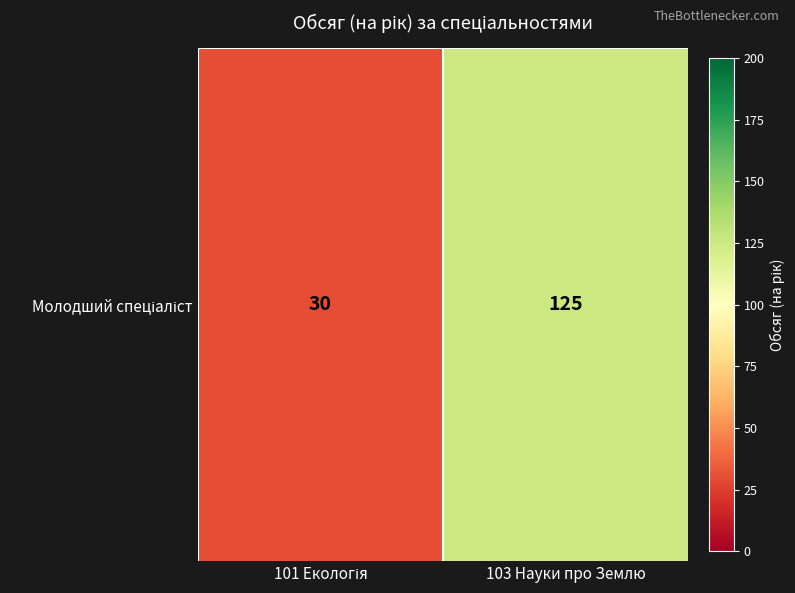

How many distinct data groups are displayed?

1